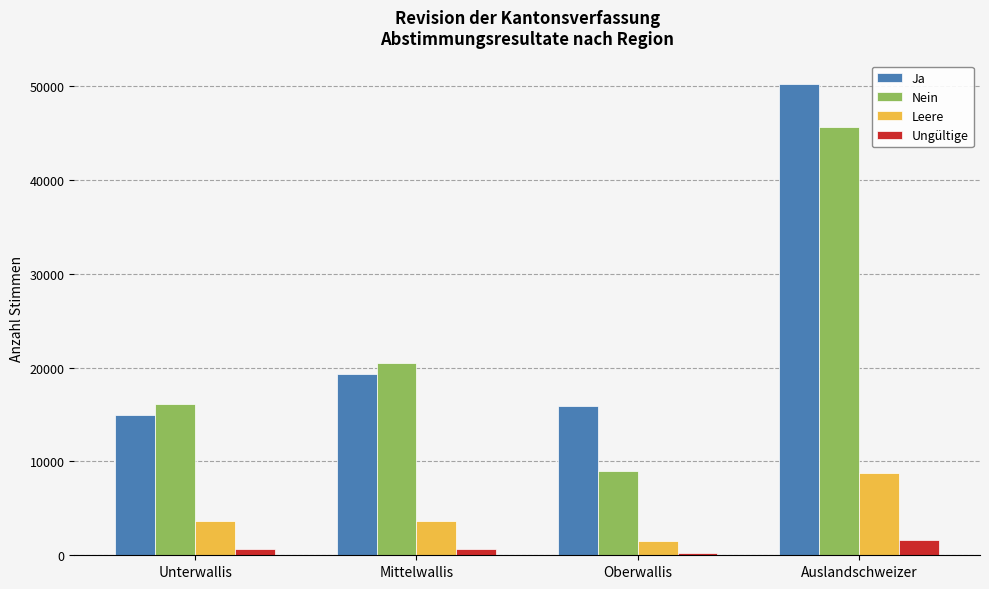

Which series has the largest total across all categories?

Ja